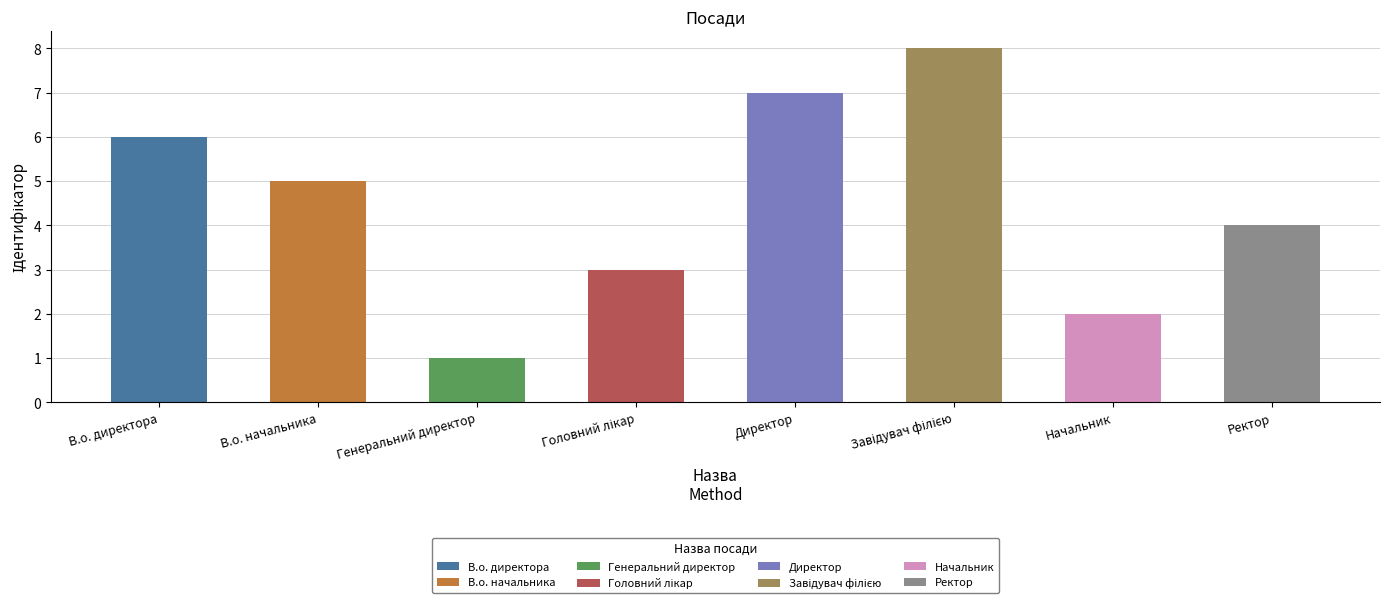

What position from the left is Головний лікар?

4